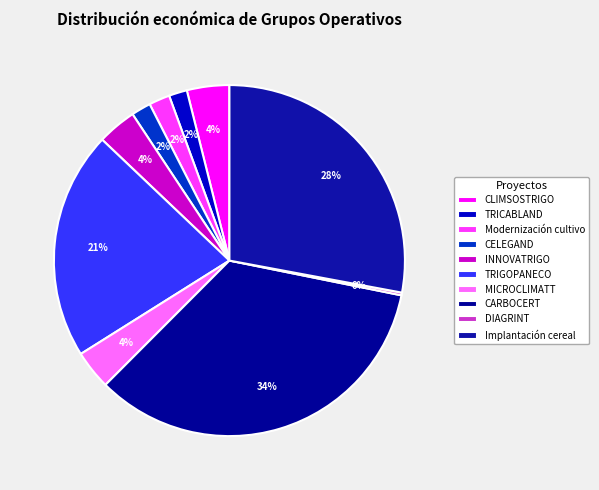

Does any single category account for the majority?

No